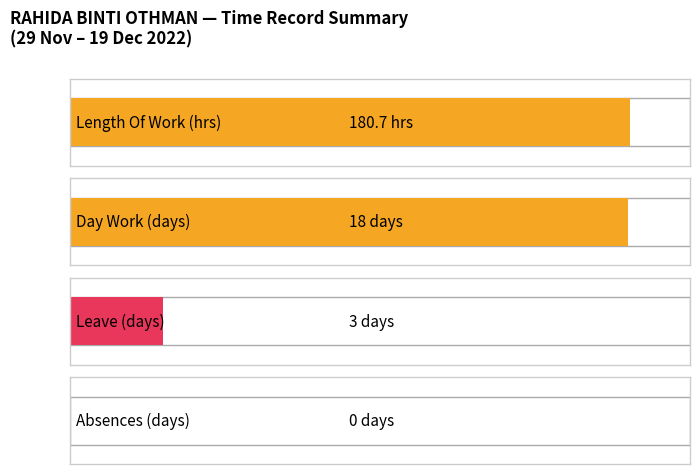

True or false: the data shows 5.0 at 7-Wed.

False